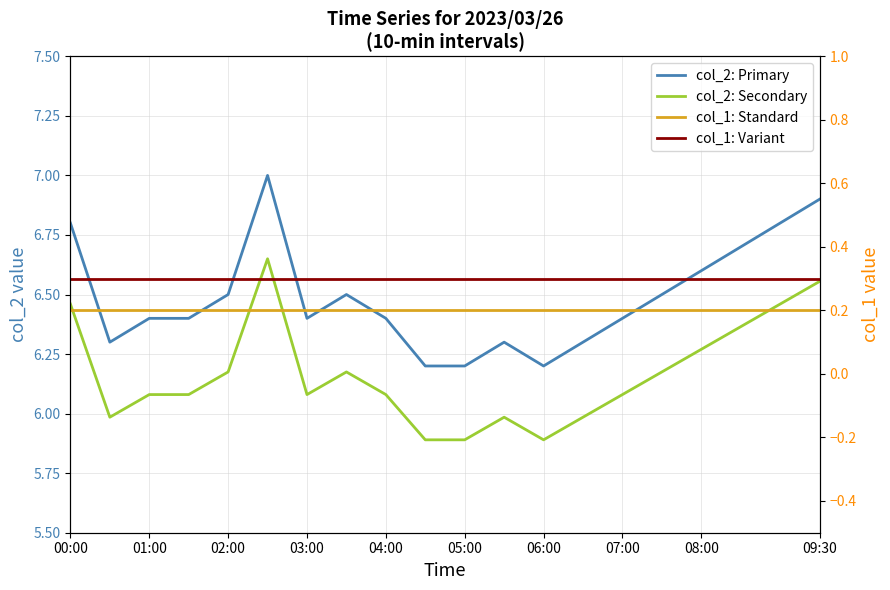

Is the value of col_2: Primary at 11 greater than the value of col_2: Secondary at 18?

No